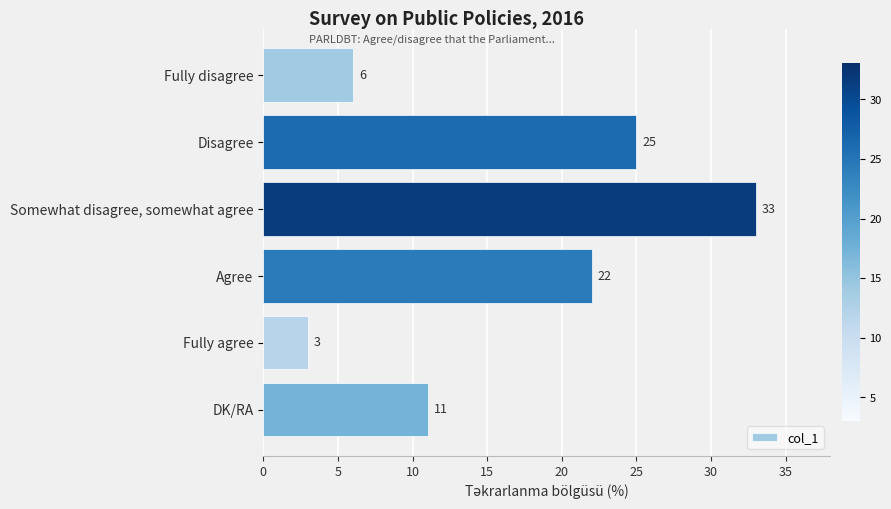

Reading top to bottom, list all the values displayed in this chart.

6	25	33	22	3	11